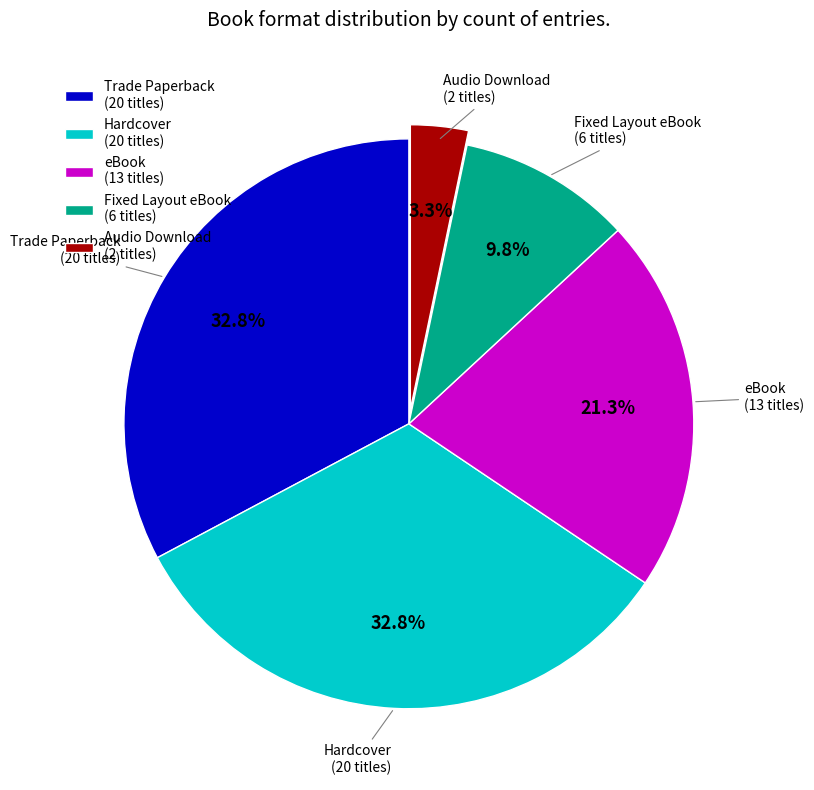

The Audio Download slice represents 3% of the pie. True or false?

True